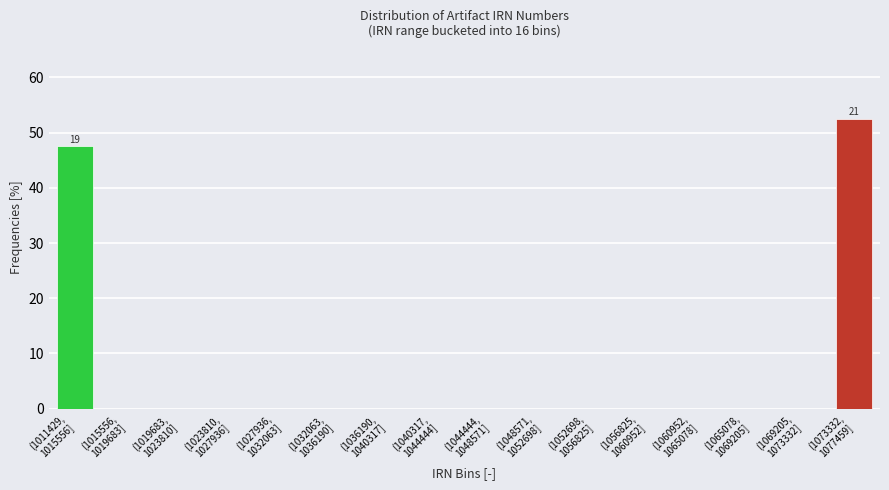

What is the maximum value shown in the chart?

52.5